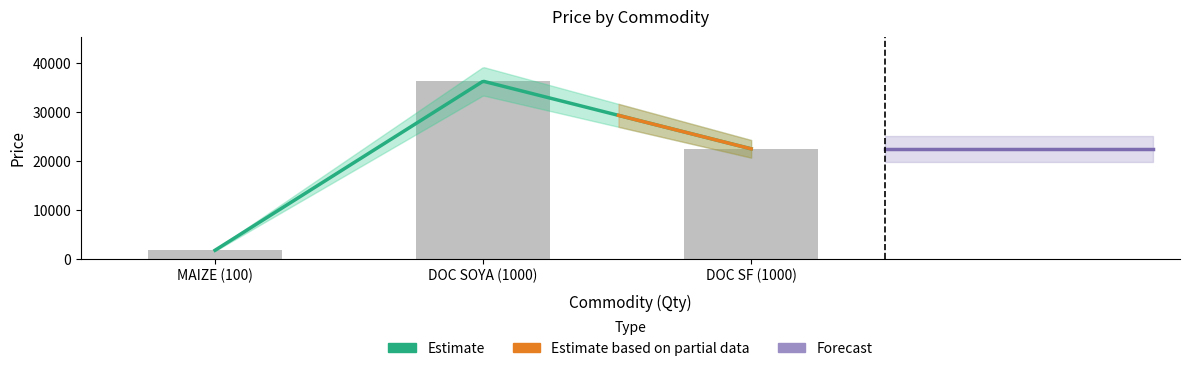

Count the number of categories in the chart.

3